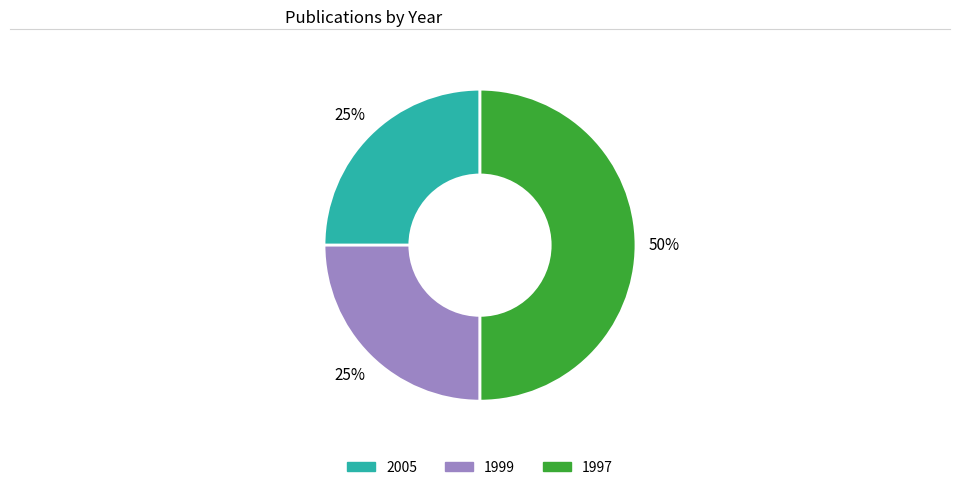

Count the number of slices in the pie.

3